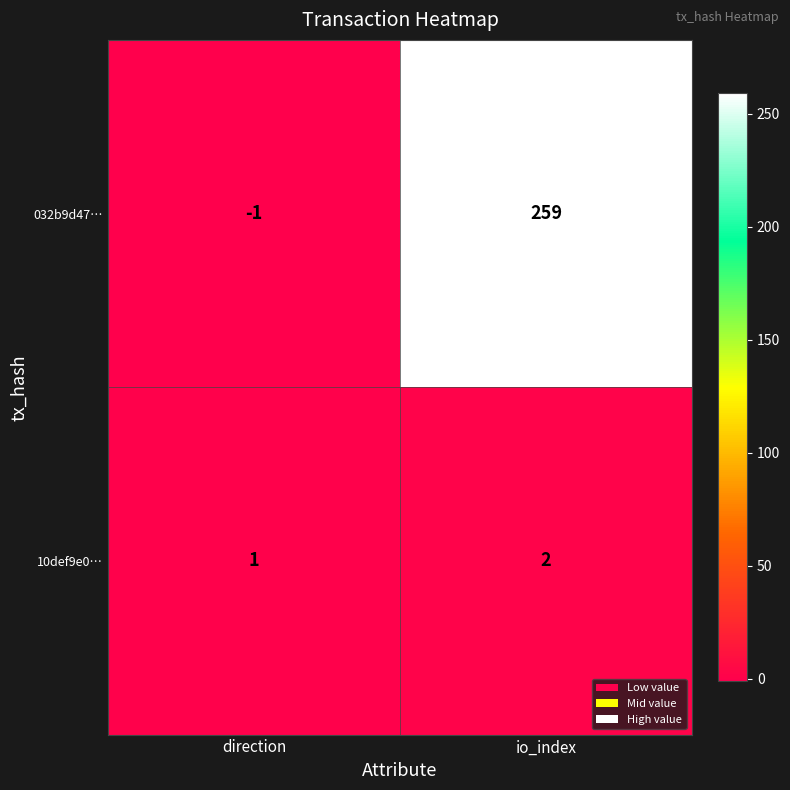

List the series in order of their overall mean, highest first.

032b9d47…, 10def9e0…